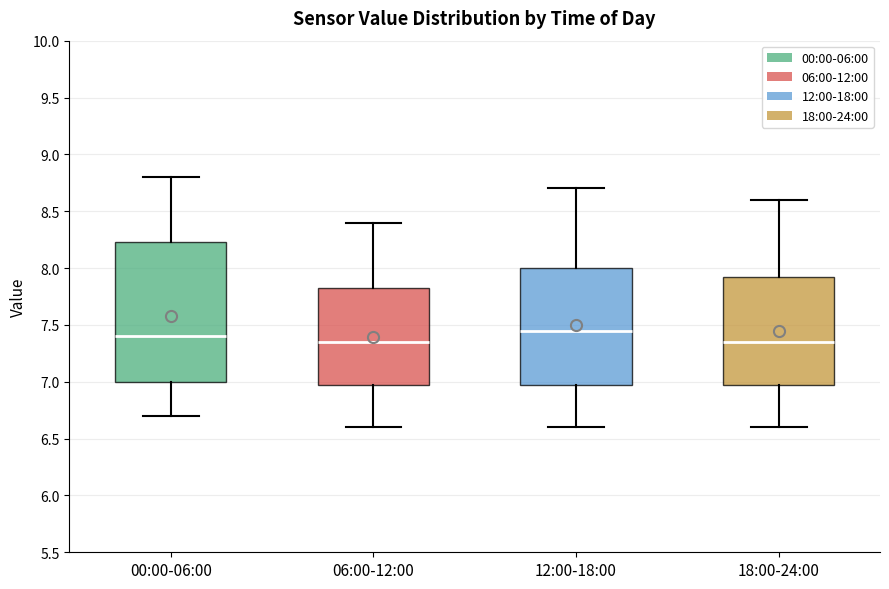

Comparing the boxes themselves (not the whiskers), which one is the tallest?

00:00-06:00